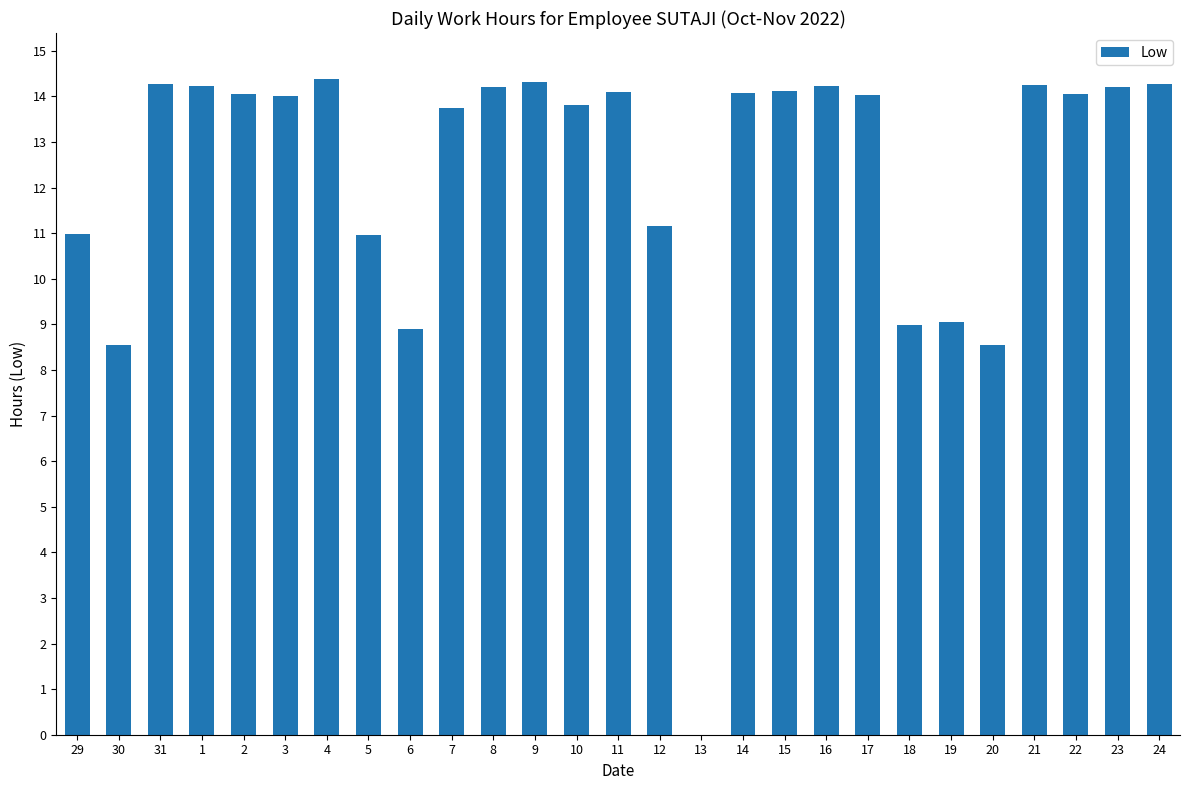

What is the sum of the values at 19 and 6?

18.0